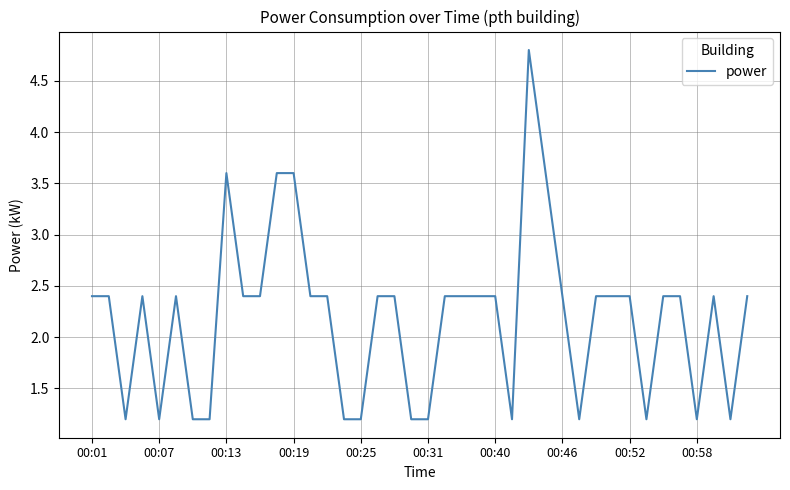

Reading right to left, extract all data points from this chart.

2.4	1.2	2.4	1.2	2.4	2.4	1.2	2.4	2.4	2.4	1.2	2.4	3.6	4.8	1.2	2.4	2.4	2.4	2.4	1.2	1.2	2.4	2.4	1.2	1.2	2.4	2.4	3.6	3.6	2.4	2.4	3.6	1.2	1.2	2.4	1.2	2.4	1.2	2.4	2.4